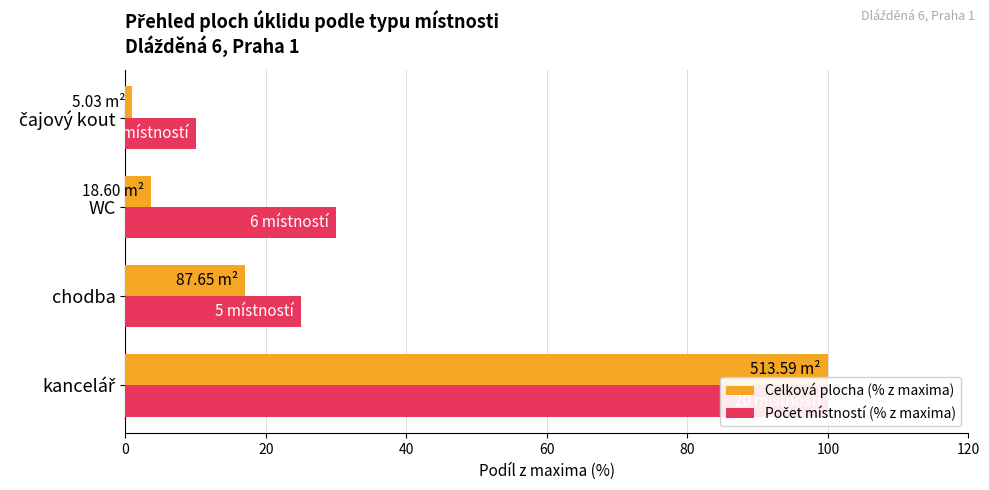

What is the greatest value displayed?

100.0